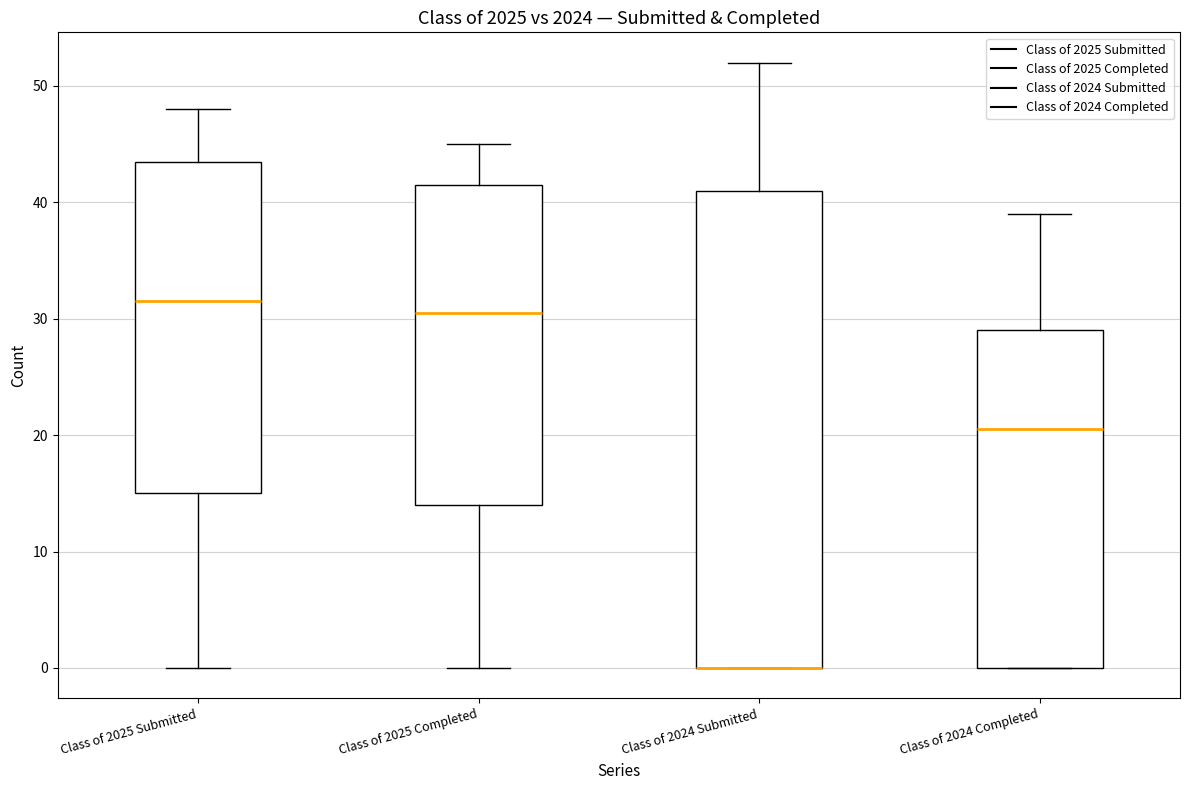

Where does the upper whisker of the box for Class of 2025 Completed end on the y-axis? The values are not printed on the chart, so give them approximately, as read against the axis.

45